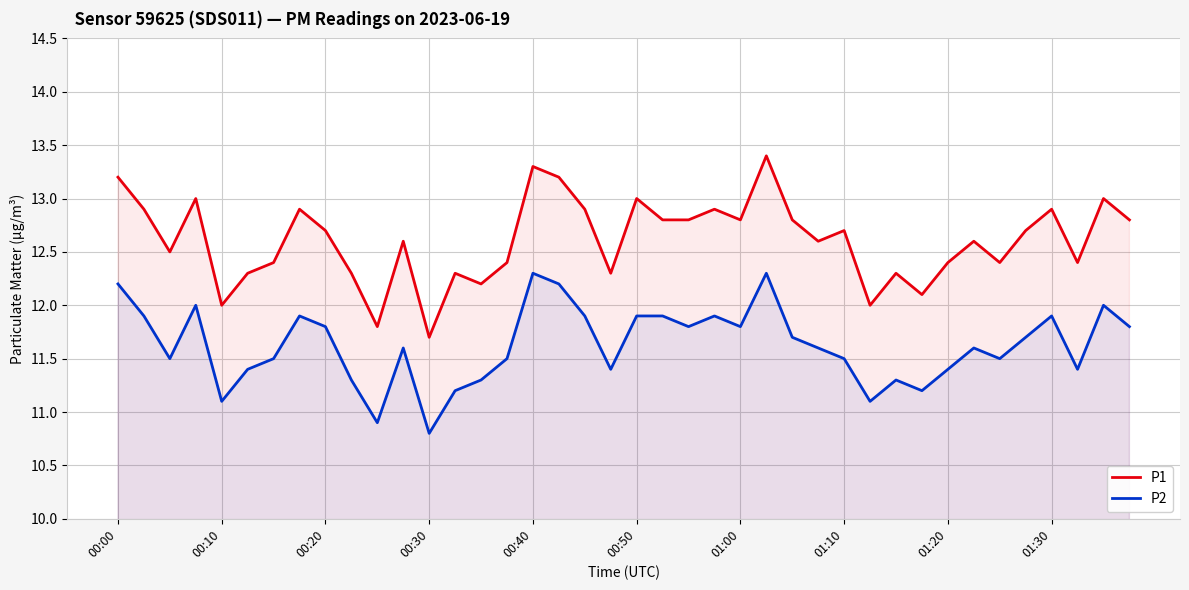

Which series has the widest spread of values?

P1